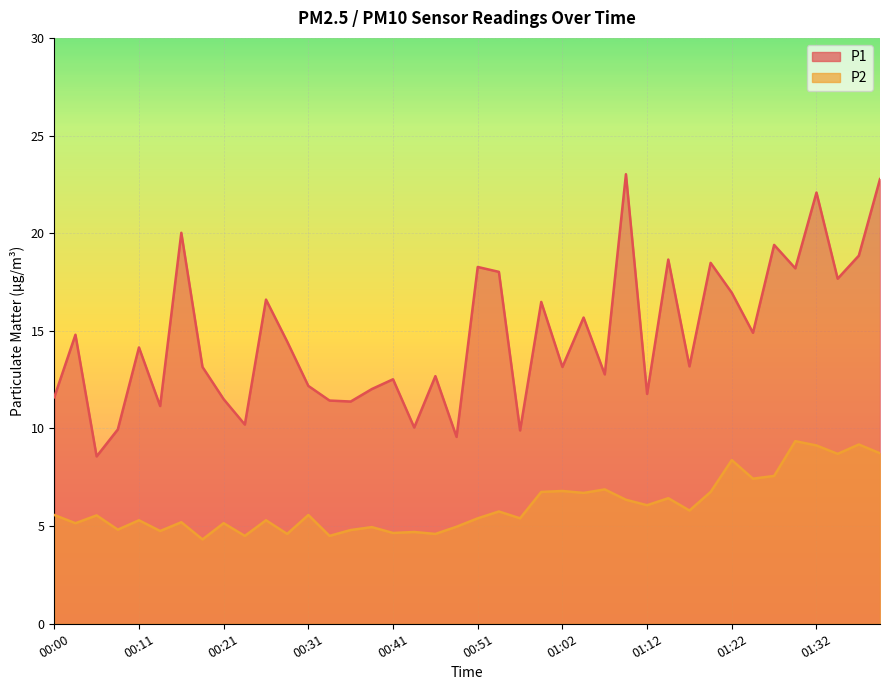

The P2 series shows 6.9 at 01:07. True or false?

True